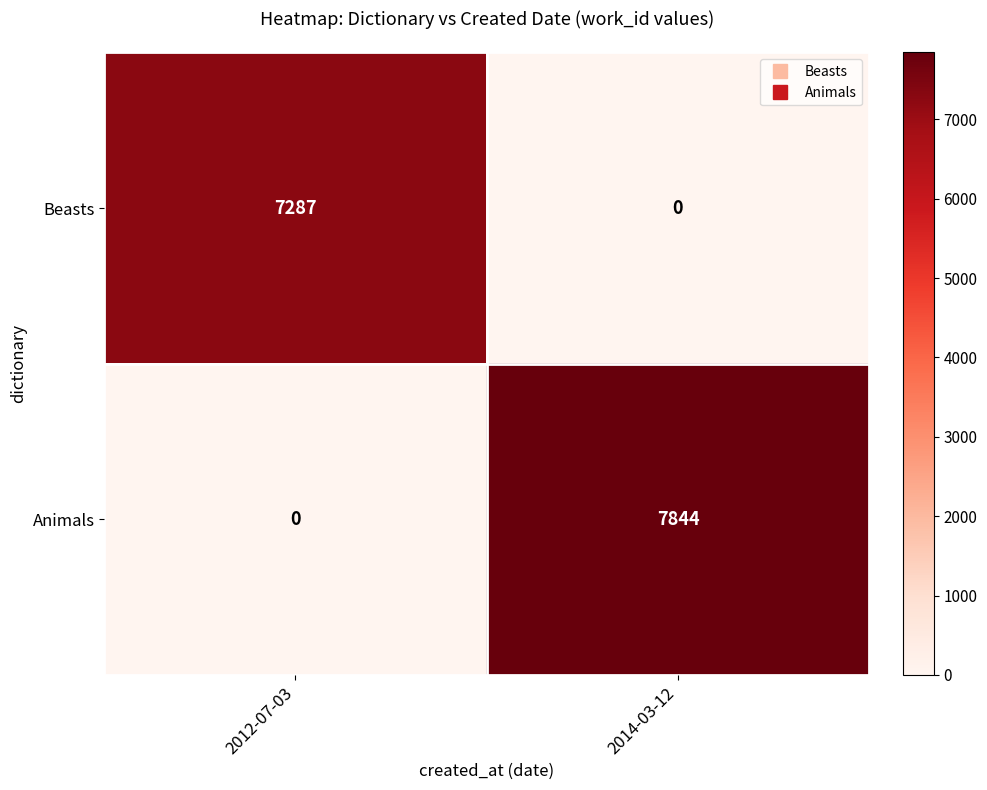

Rank the series at 2014-03-12 from highest to lowest value.

Animals, Beasts